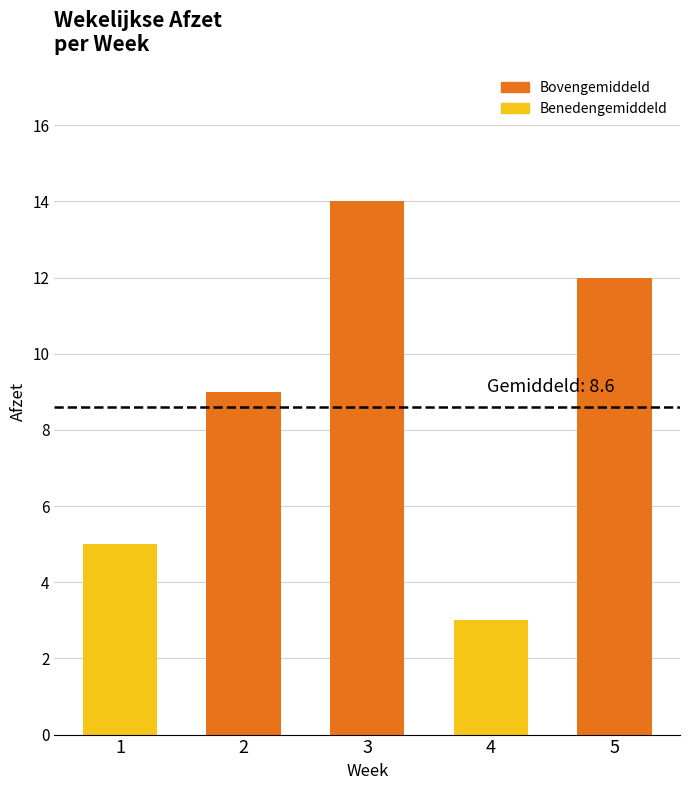

What is the difference between the values at 1 and 5?

7